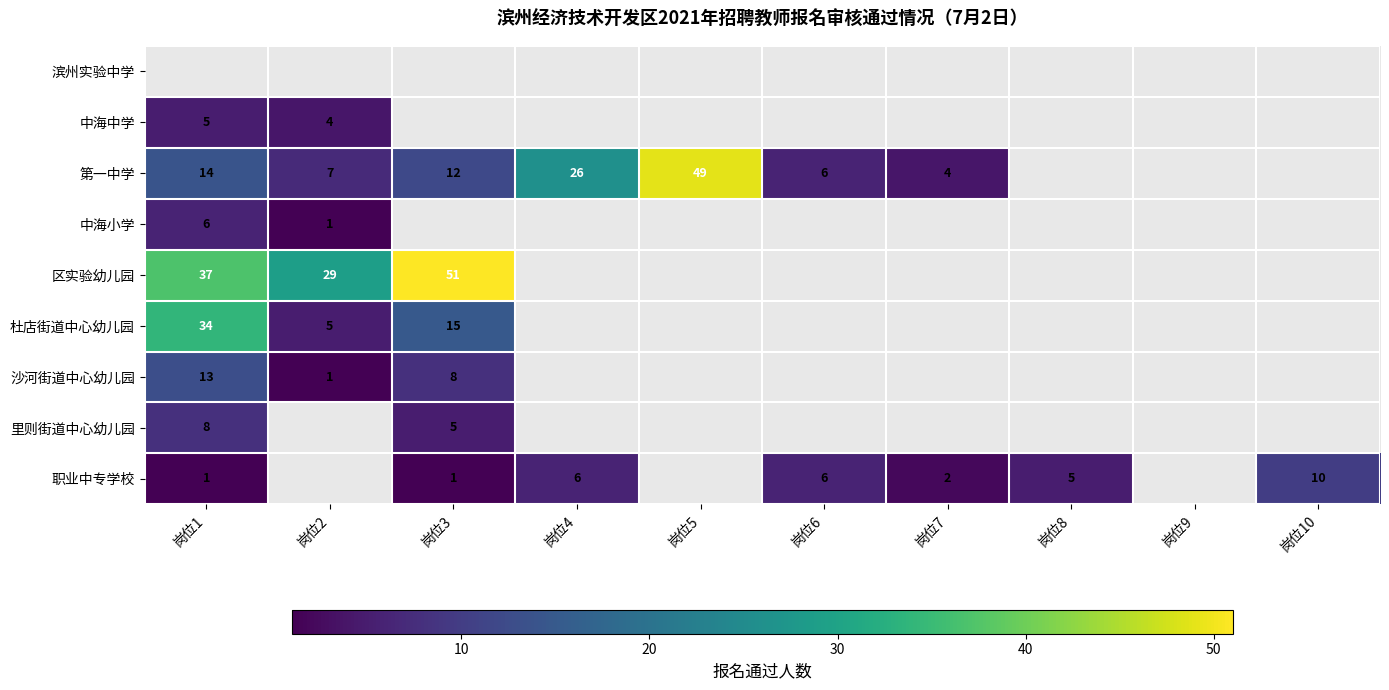

The 第一中学 series shows 18 at 岗位5. True or false?

False